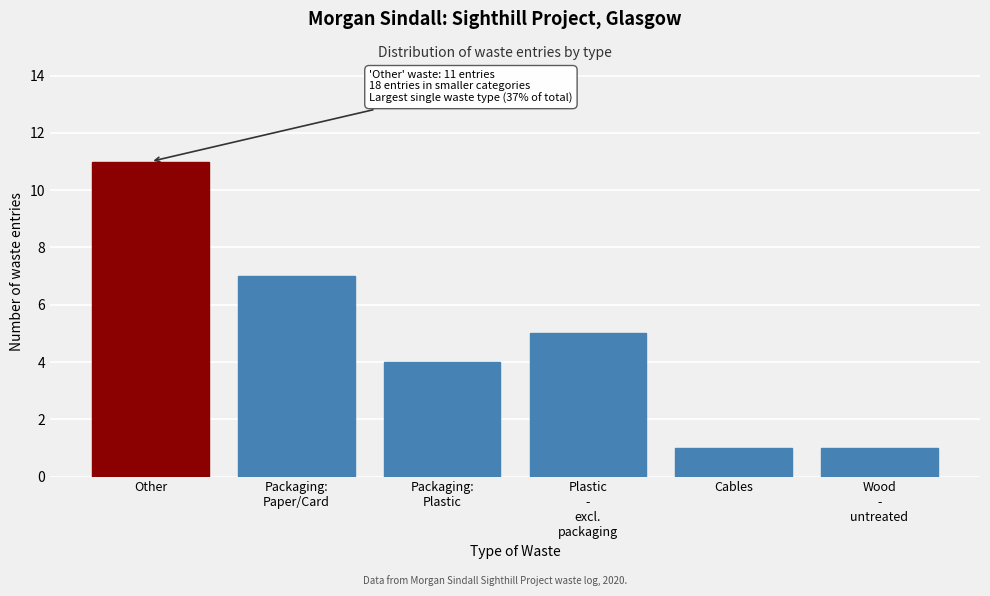

Reading left to right, transcribe all the data shown in this chart.

11	7	4	5	1	1